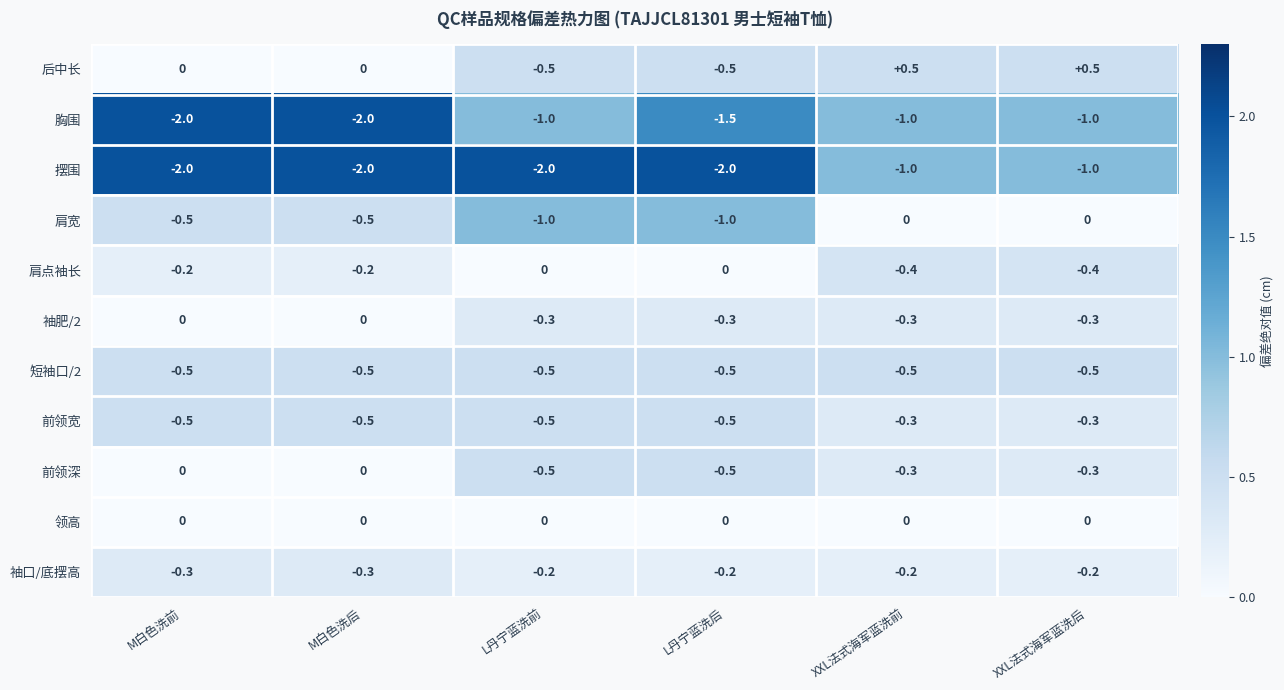

What is the smallest value displayed?

-2.0